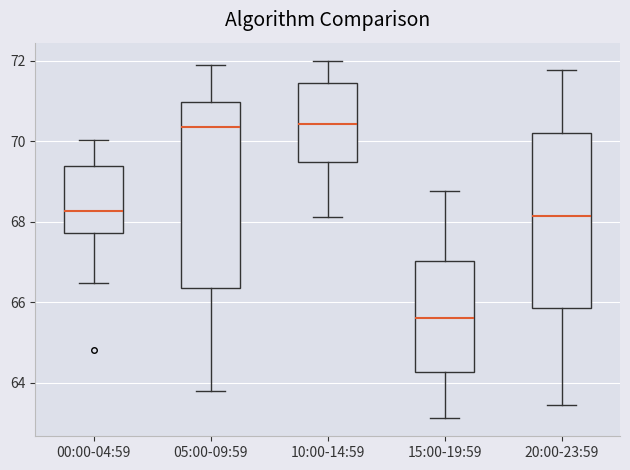

Which box is the tallest, from its lower edge to its upper edge?

05:00-09:59